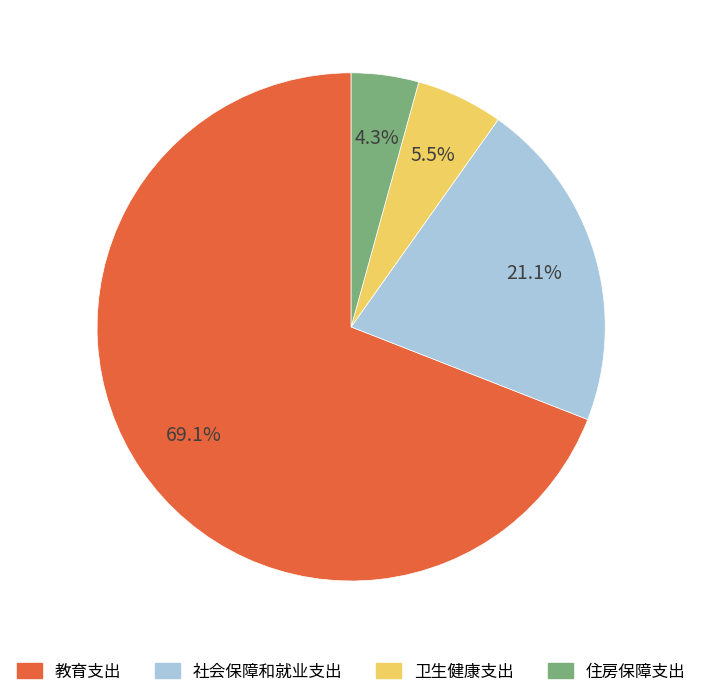

To the nearest percent, what is the difference between the 住房保障支出 and 卫生健康支出 slice percentages?

1%